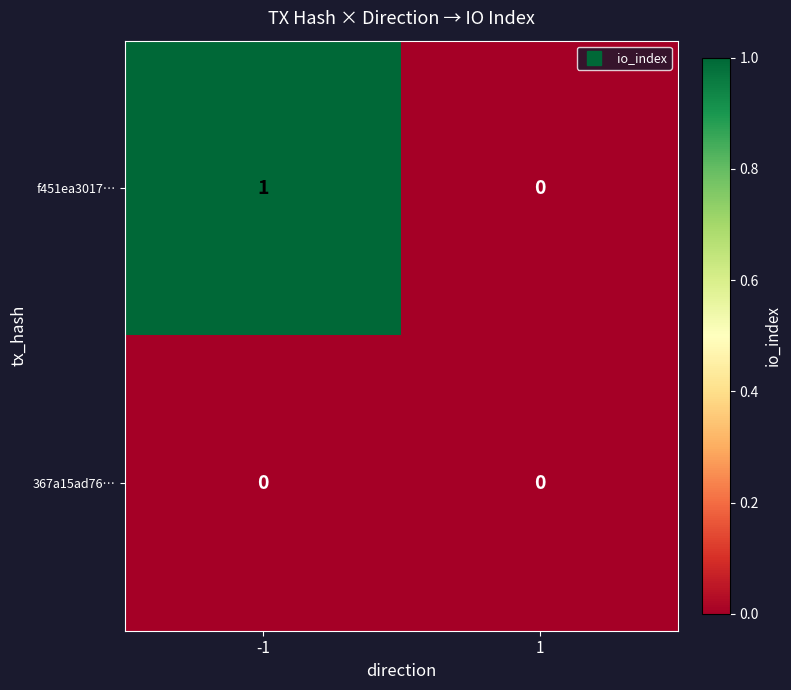

Which series has the largest range (max minus min)?

f451ea3017…